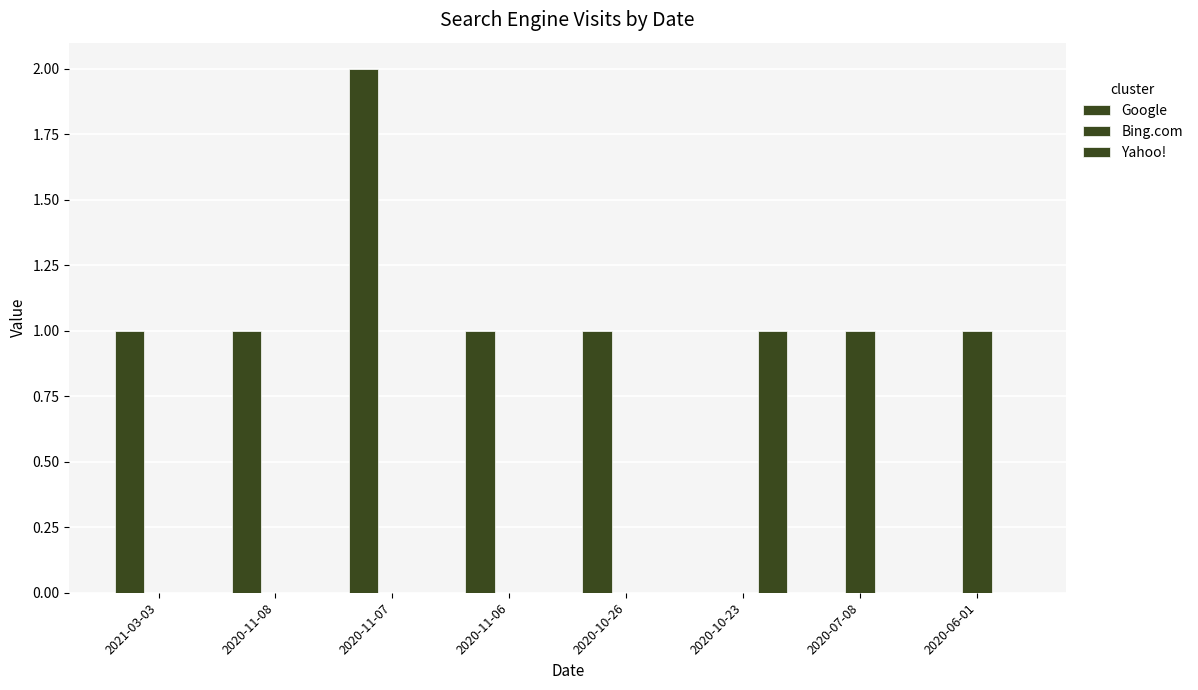

What is the average value of the Google series?

1